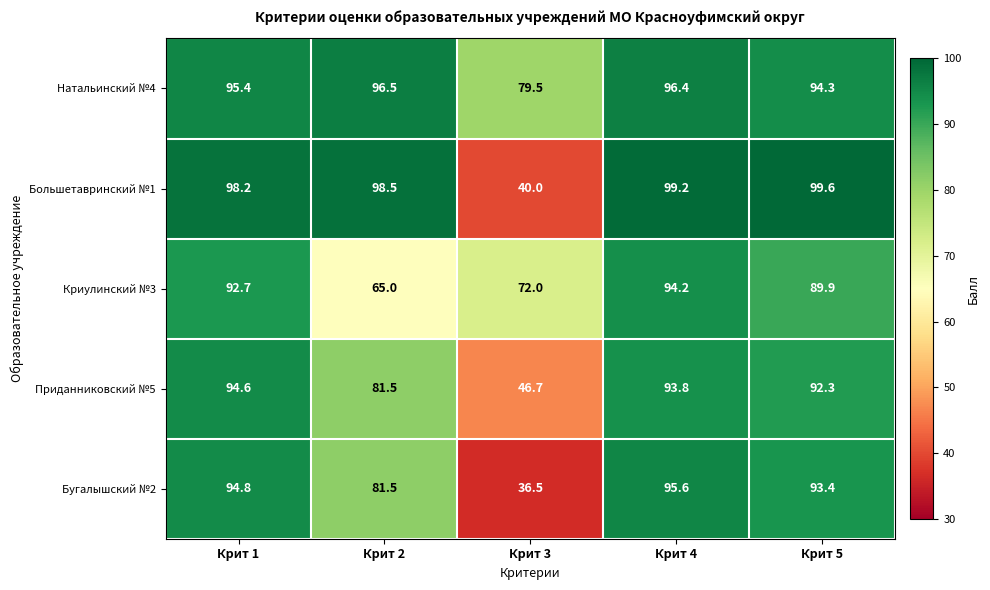

At which category does the chart reach its peak across all series?

Крит 5